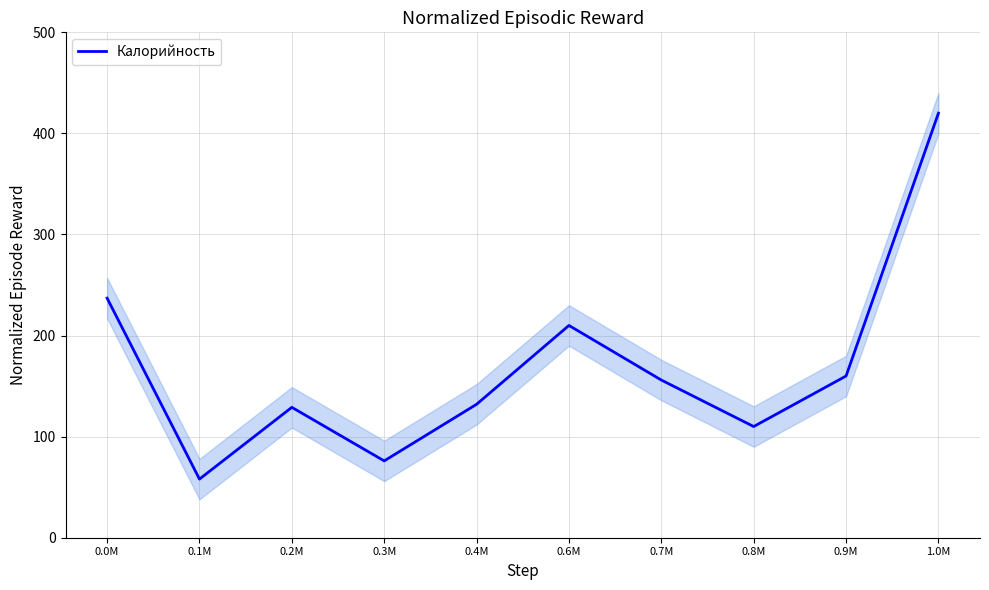

Reading right to left, what are all the values shown in this chart?

420	160	110	156	210	132	76	129	58	237